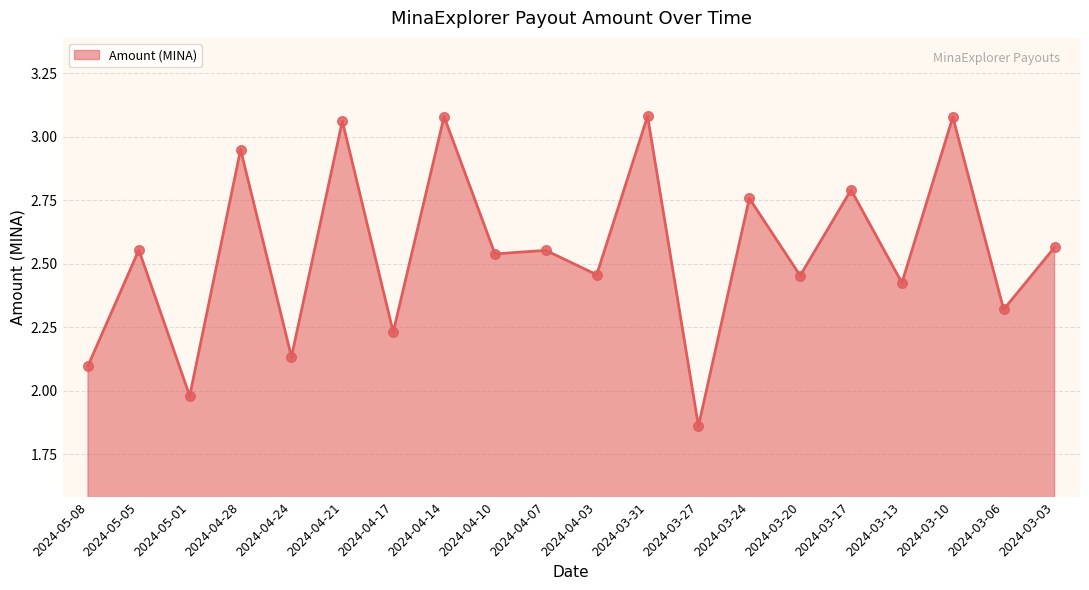

What is the change in value from 2024-04-28 to 2024-03-10?

+0.1